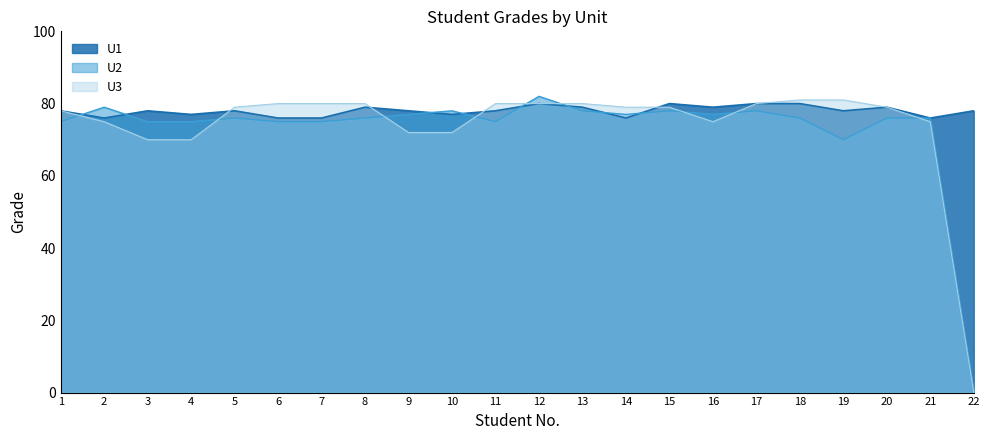

What is the difference between the highest and lowest values at 5?

3